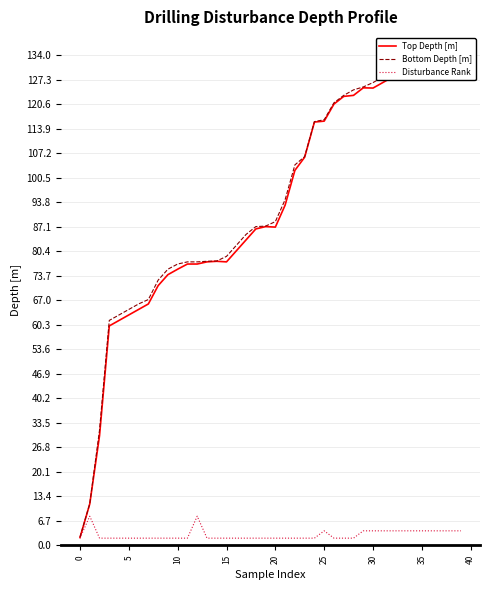

What are all the series names shown in the legend?

Top Depth [m], Bottom Depth [m], Disturbance Rank